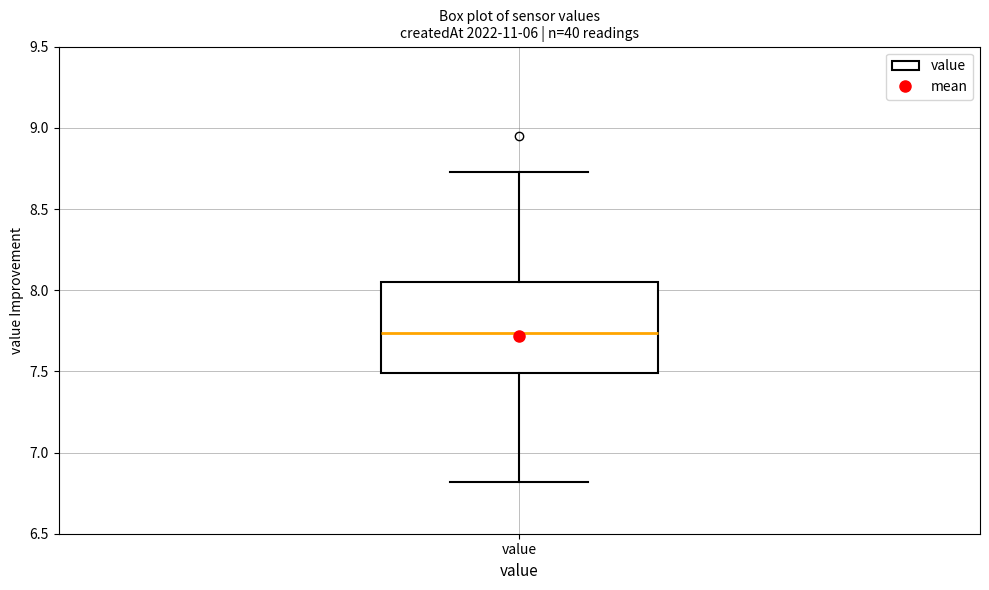

Read this box plot against the y-axis: the position of the median line, the range covered by the box, and the ends of both whiskers. The values are not printed on the chart, so give them approximately, as read against the axis.

median 7.75, box 7.50 to 8.05, whiskers 6.80 to 8.75